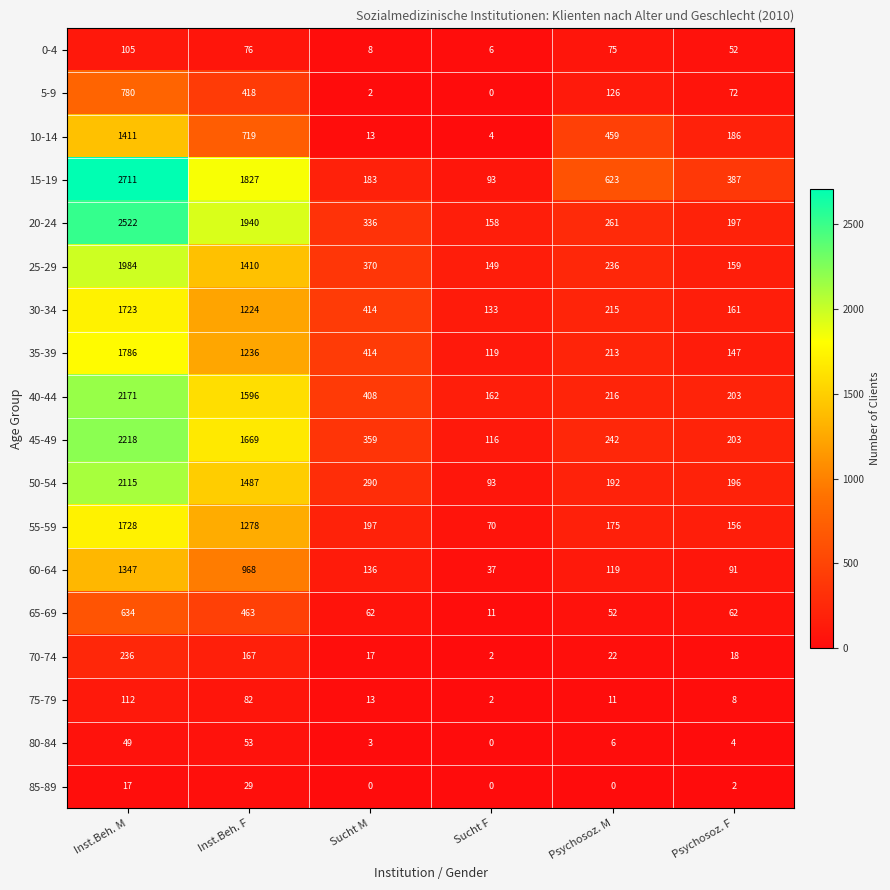

List the series in order of their peak value, highest first.

15-19, 20-24, 45-49, 40-44, 50-54, 25-29, 35-39, 55-59, 30-34, 10-14, 60-64, 5-9, 65-69, 70-74, 75-79, 0-4, 80-84, 85-89